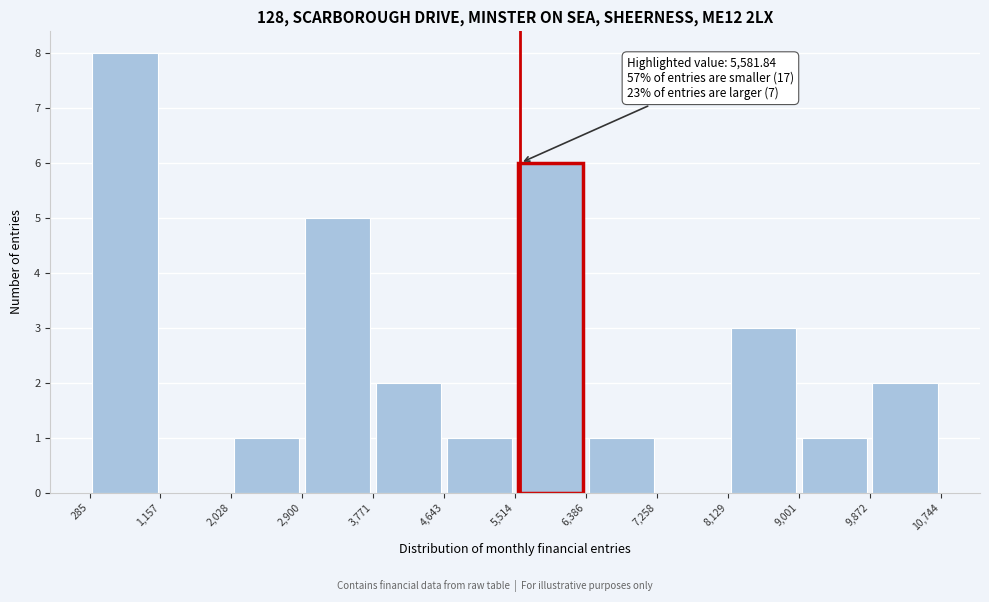

Which range on the x-axis has the tallest bar?

285 to 1,157